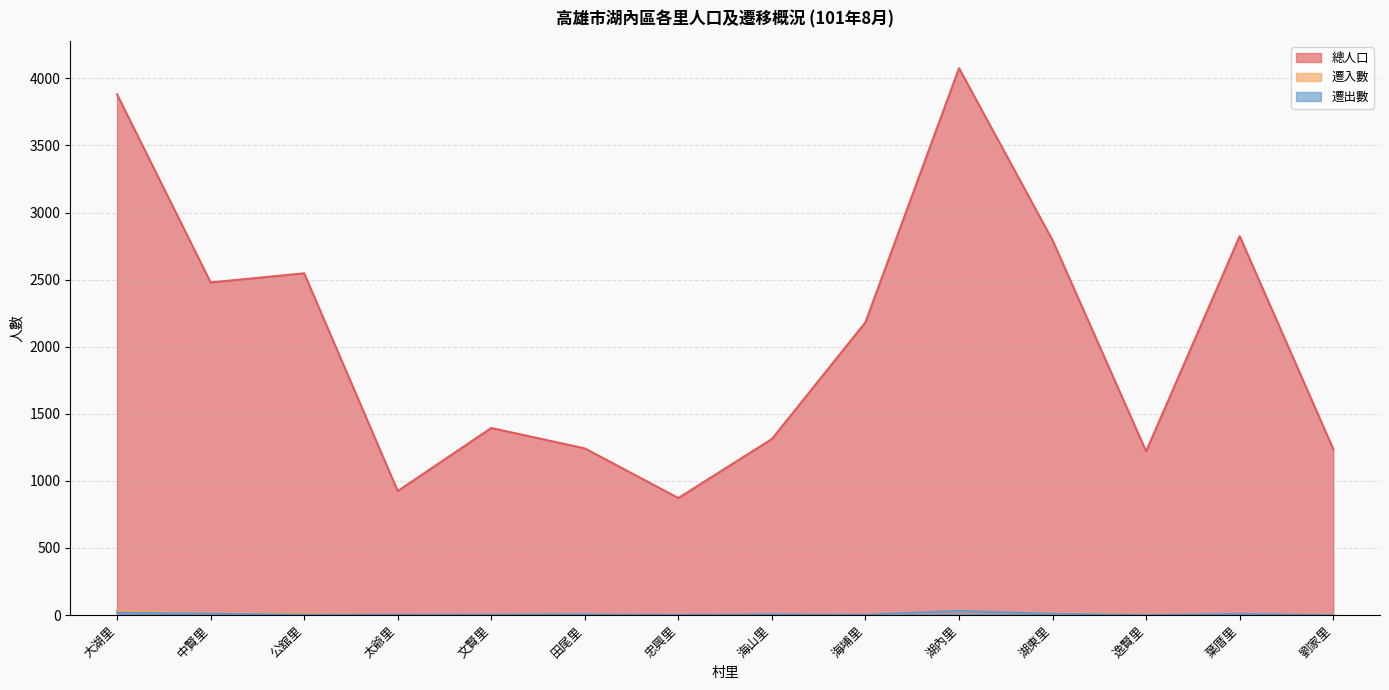

Where is 總人口 nearest to the value 2474?

中賢里